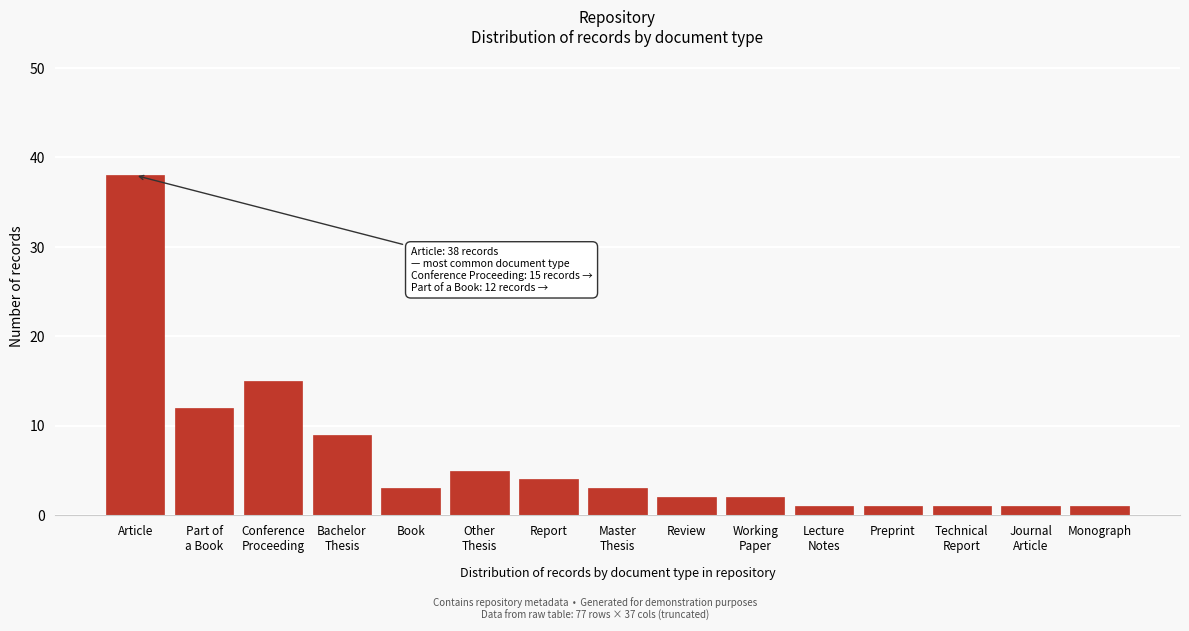

Reading left to right, what are all the values shown in this chart?

38	12	15	9	3	5	4	3	2	2	1	1	1	1	1